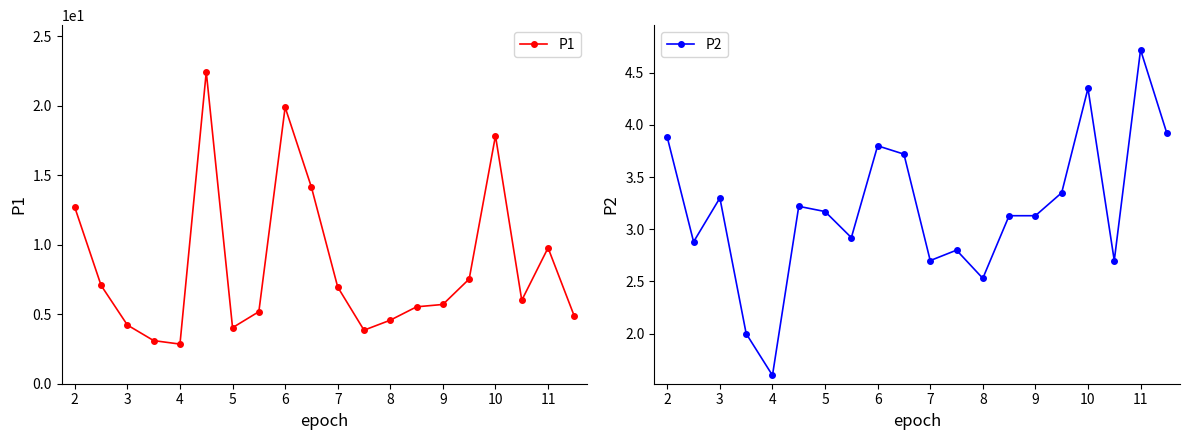

Is it true that P1 equals 4.3 at 7?

False